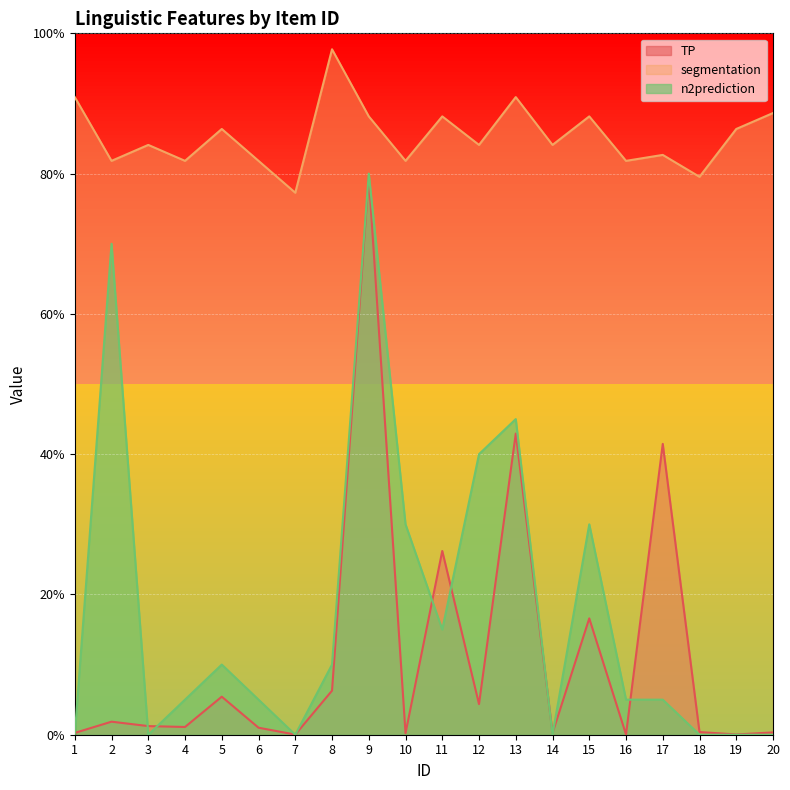

In segmentation, how many points are lower than both neighbors (excluding endpoints)?

8